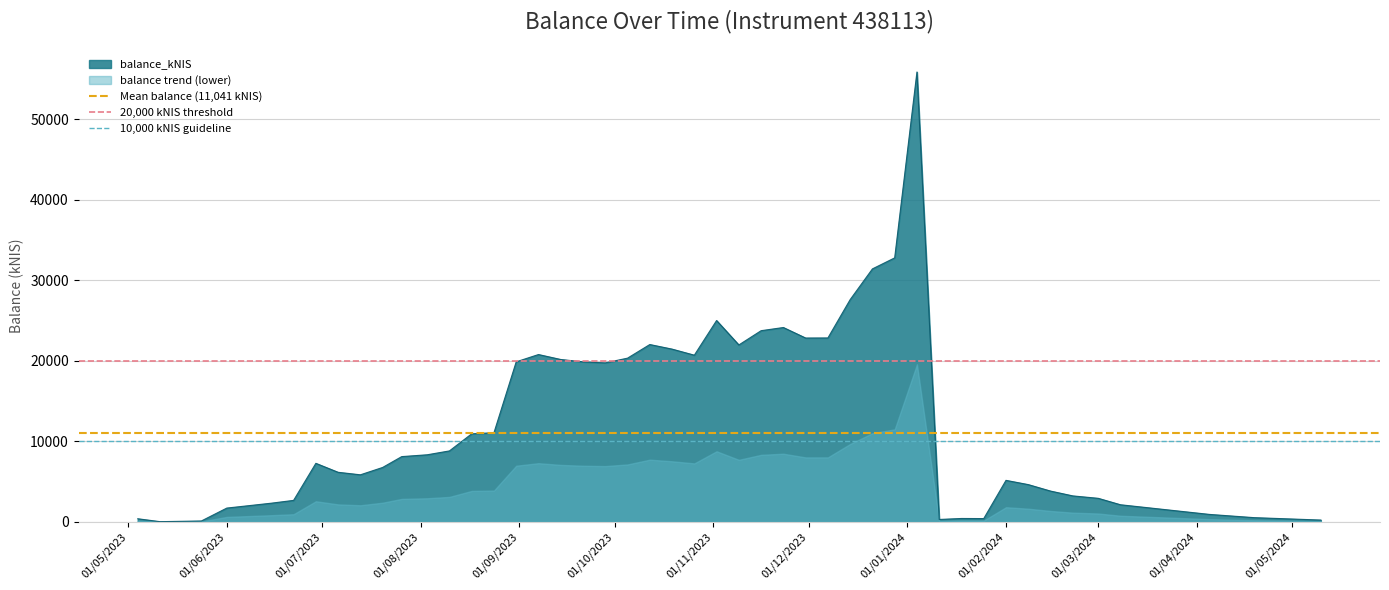

What is the maximum value for balance_kNIS?

55855.3